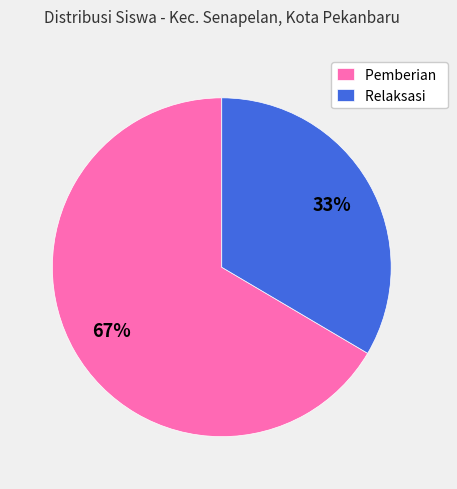

Is there a majority slice in this chart?

Yes